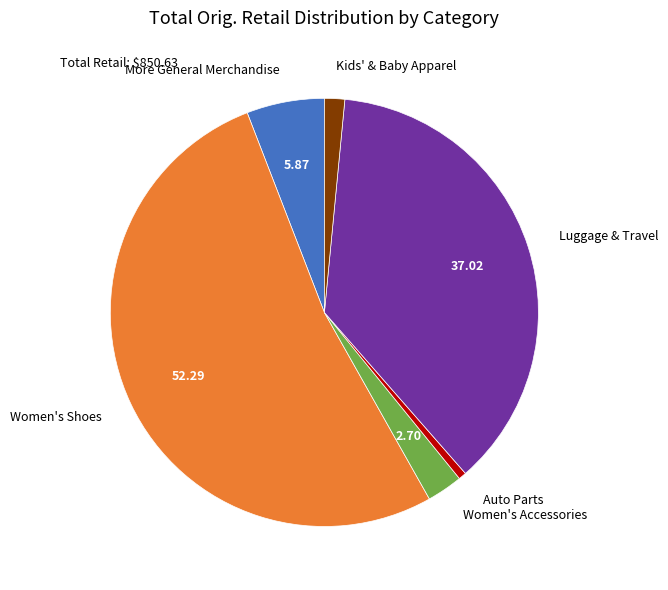

Which category has the smallest portion of the pie?

Auto Parts